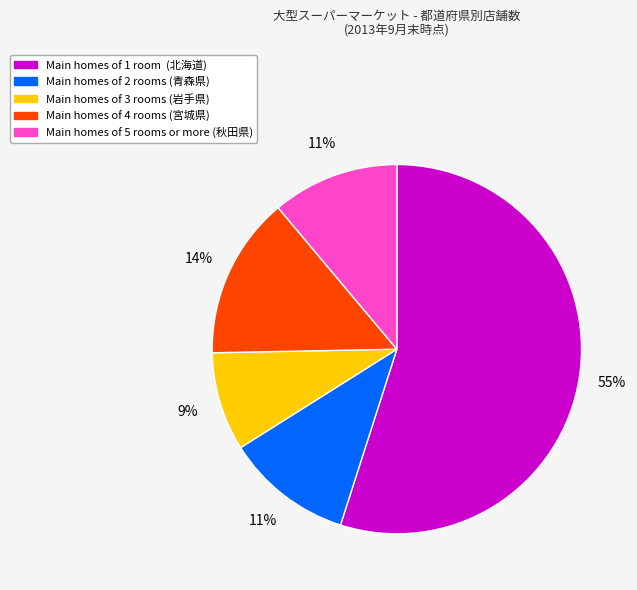

To the nearest percent, what is the difference between the largest and smallest slice percentages?

46%